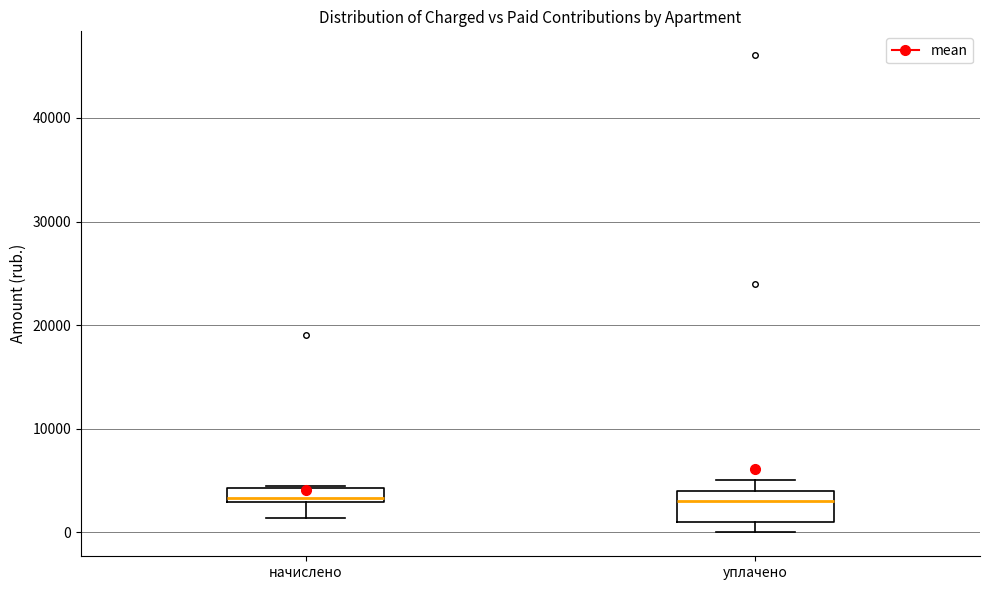

Which box is the tallest, from its lower edge to its upper edge?

уплачено